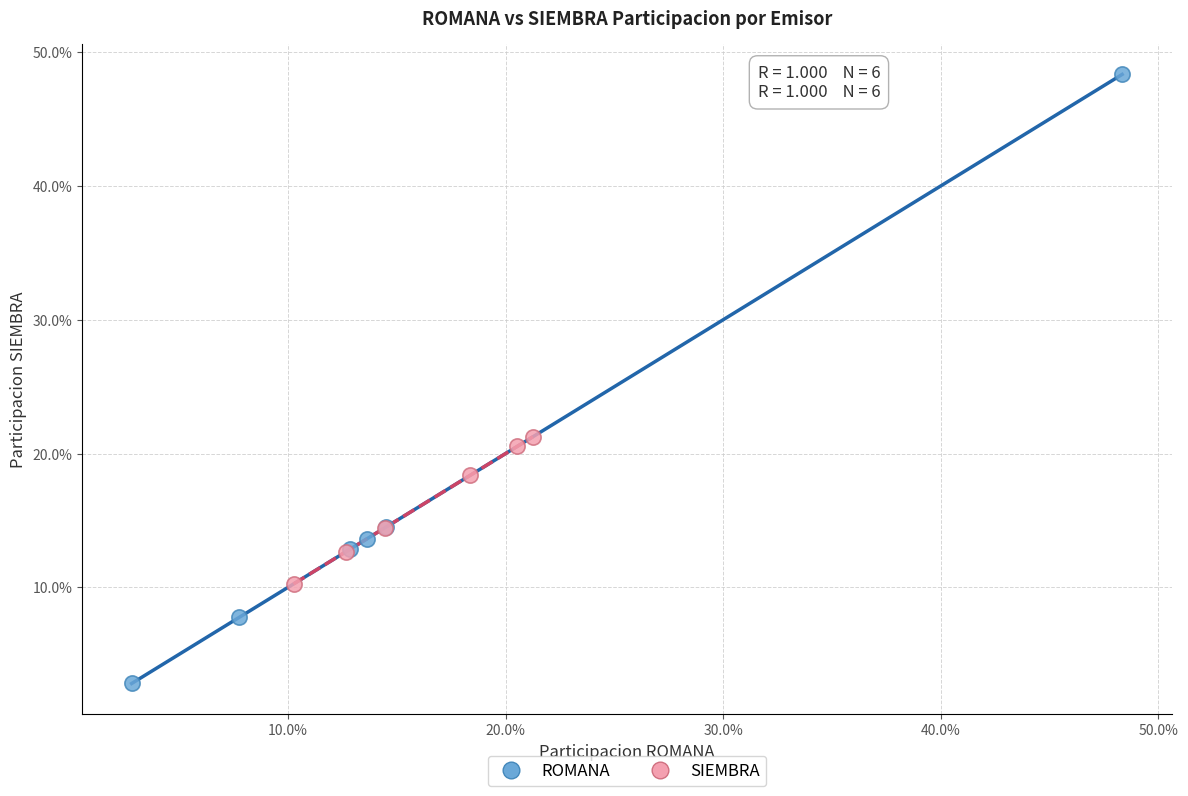

Which series has the widest spread of Y values?

ROMANA